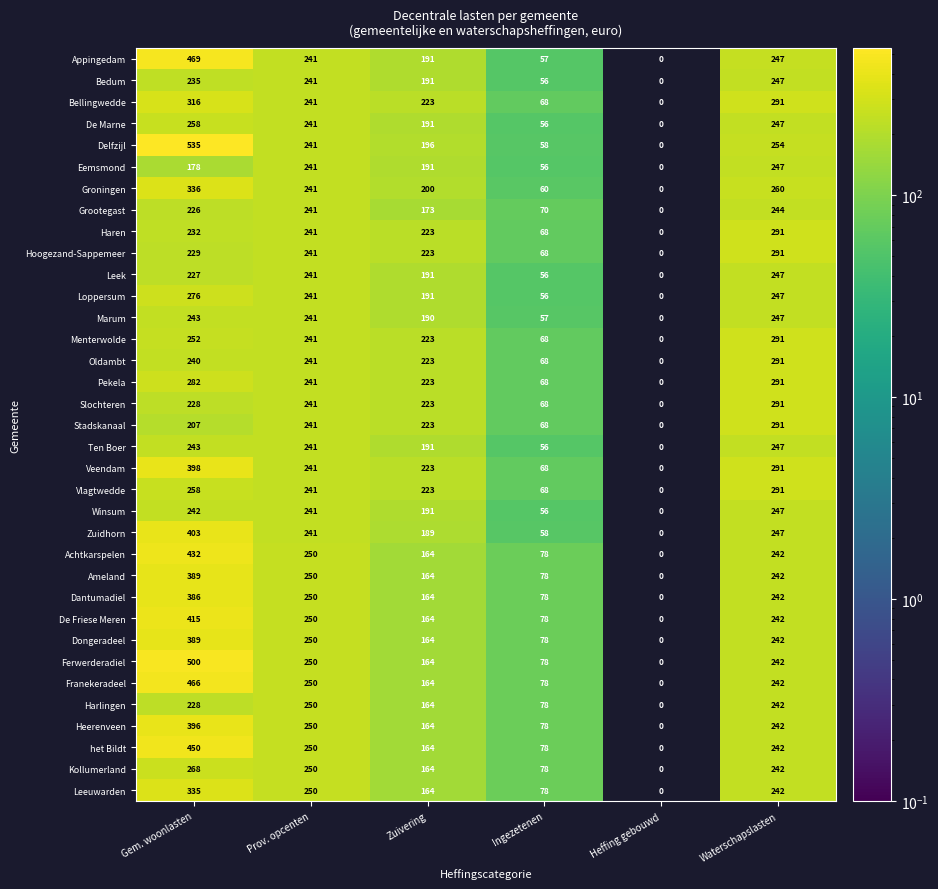

At which label is De Friese Meren closest to 207?

Waterschapslasten